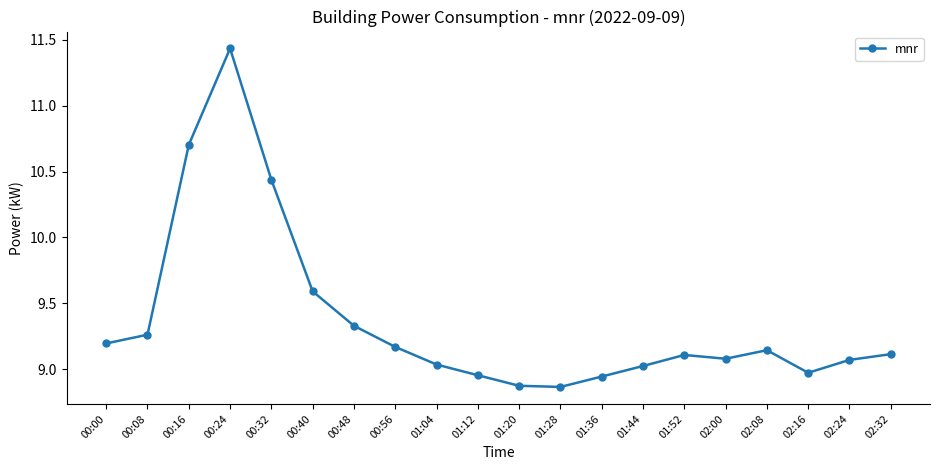

What is the sum of the values at 00:56 and 01:04?

18.2